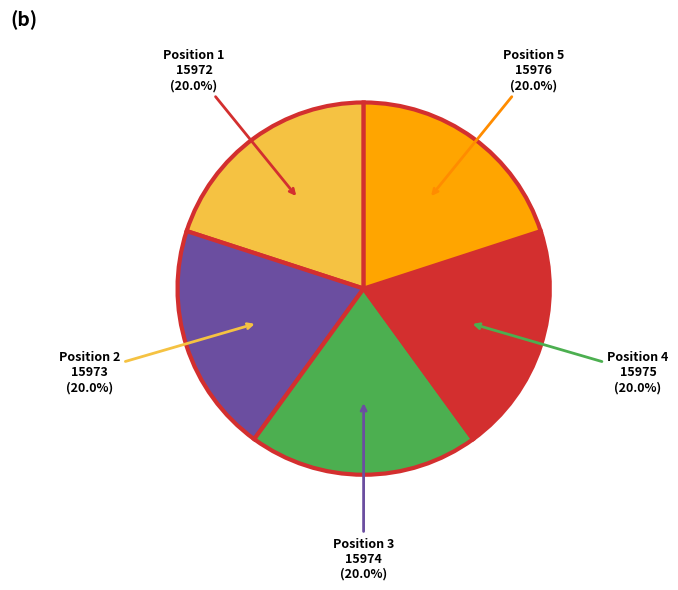

Is there a majority slice in this chart?

No